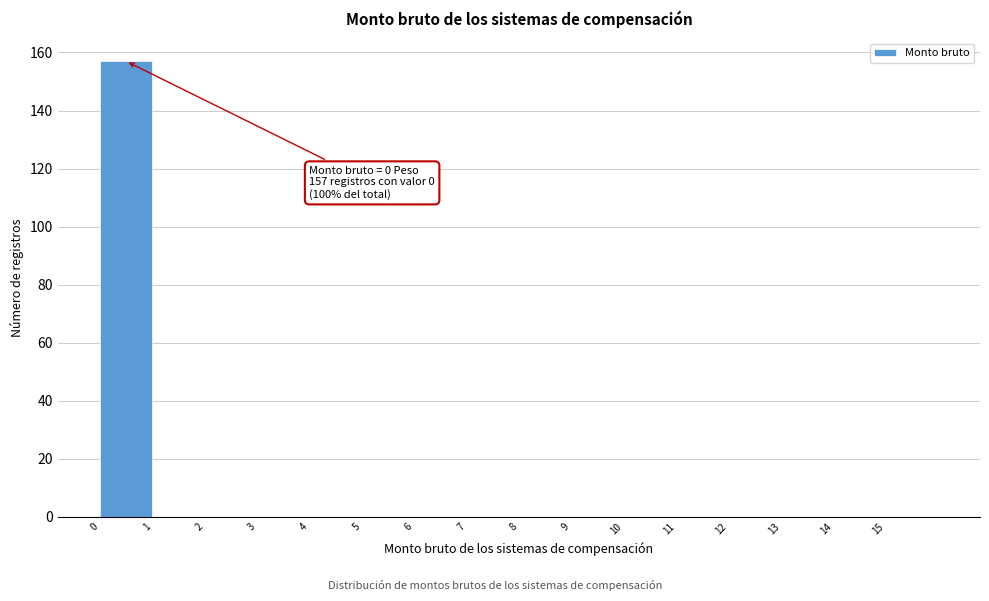

Which range on the x-axis has the tallest bar?

0 to 1